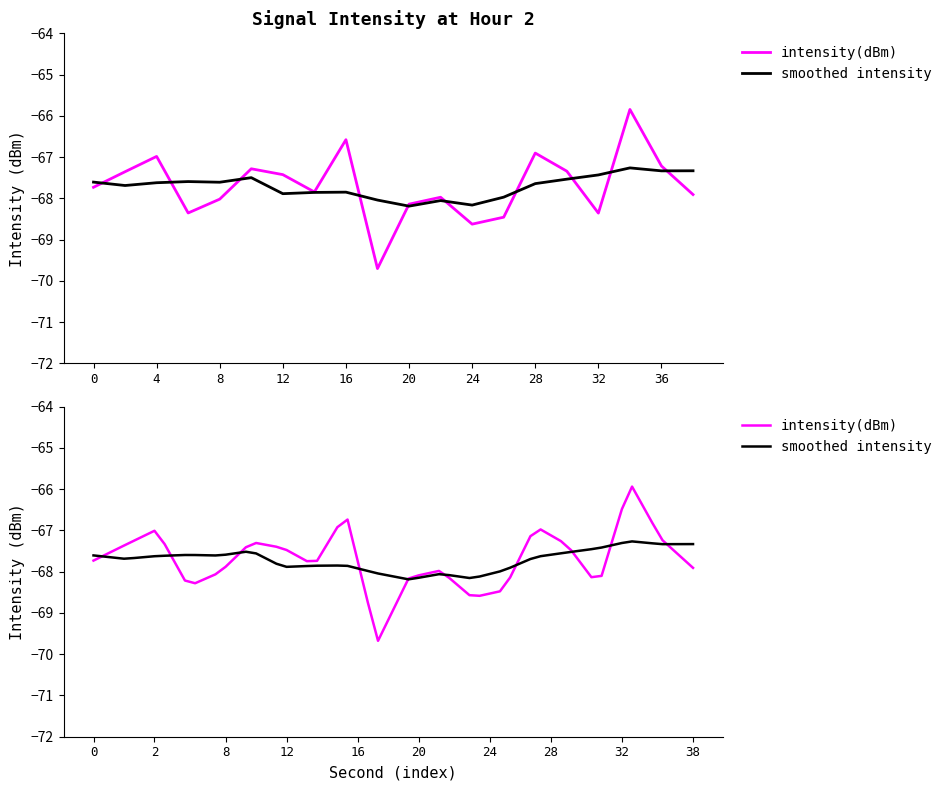

What is the difference between the maximum and minimum values?

3.9